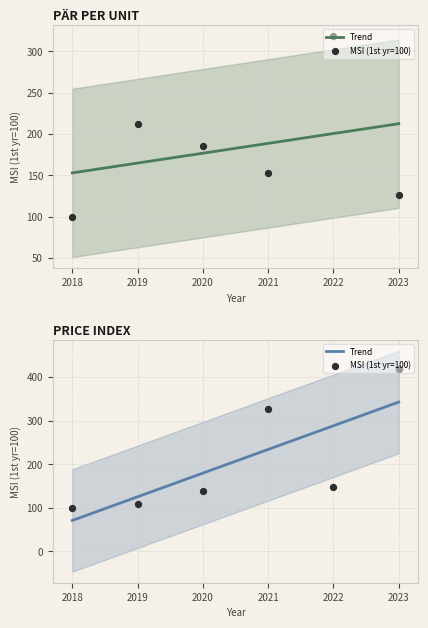

What is the total value across all series at 2023?

761.6